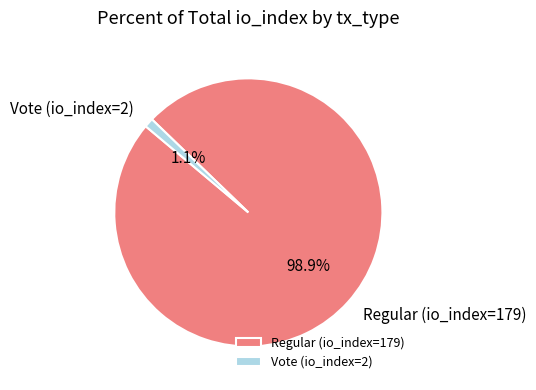

Count the number of slices in the pie.

2